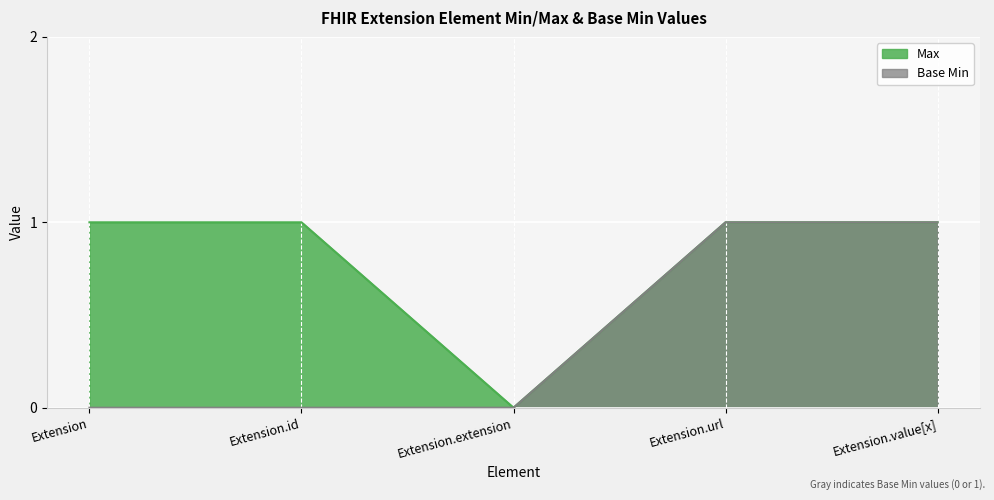

True or false: Base Min and Max intersect in this chart.

False